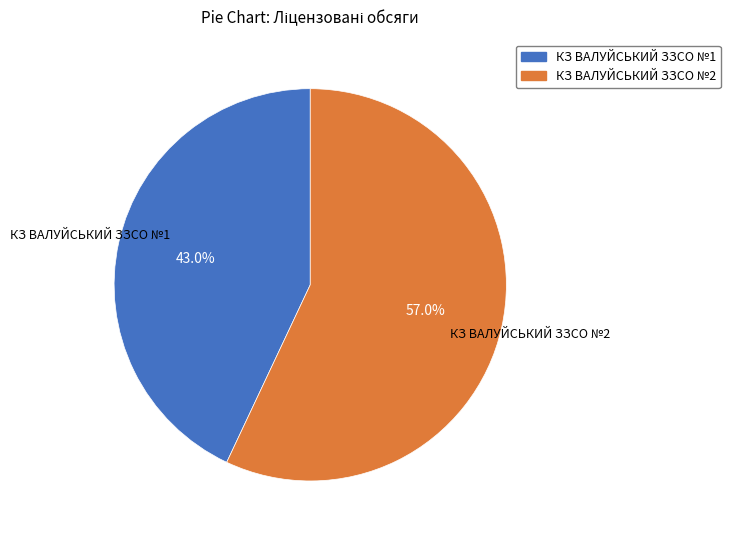

Is there a majority slice in this chart?

Yes